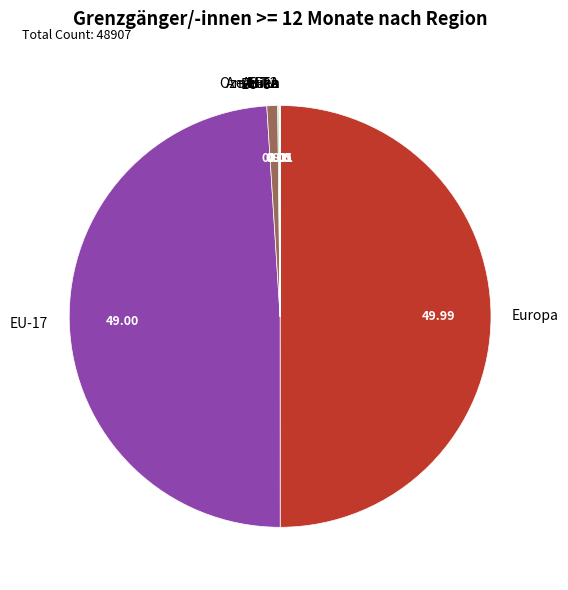

What is the largest slice in the pie chart?

Europa